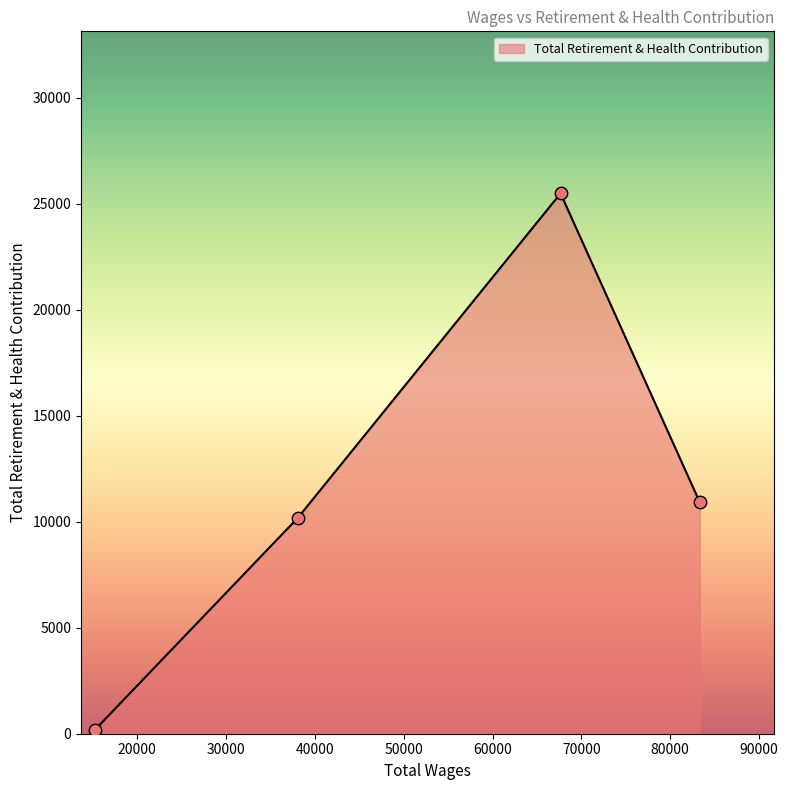

What is the greatest value displayed?

25484